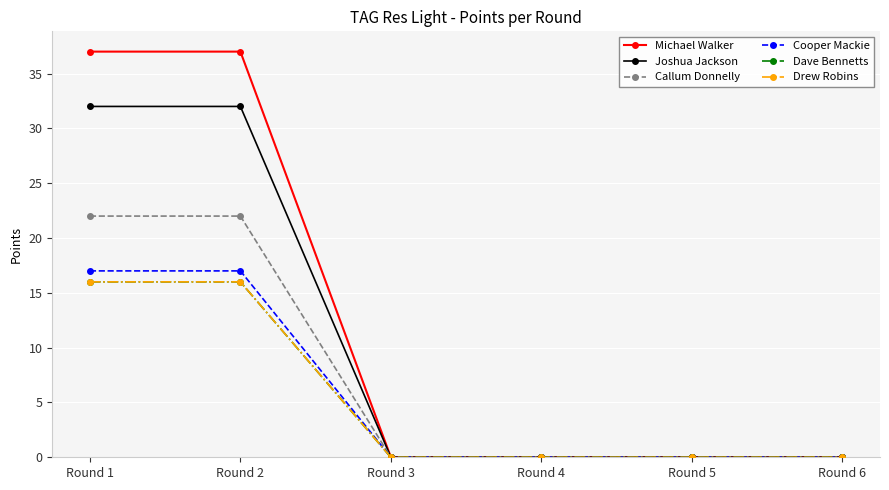

Is this an area chart (filled region under the line)?

No